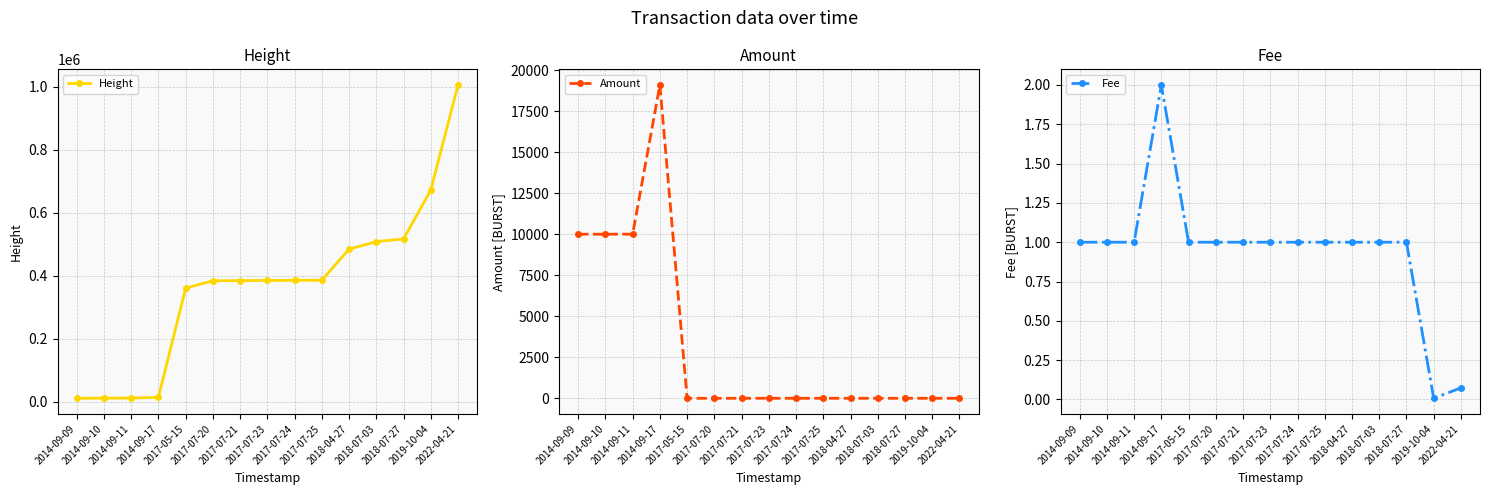

Does the chart have visible grid lines?

Yes